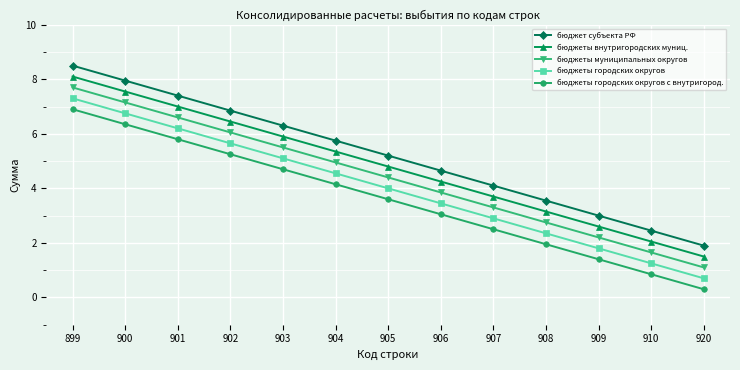

True or false: бюджеты городских округов с внутригород. and бюджеты муниципальных округов intersect in this chart.

False